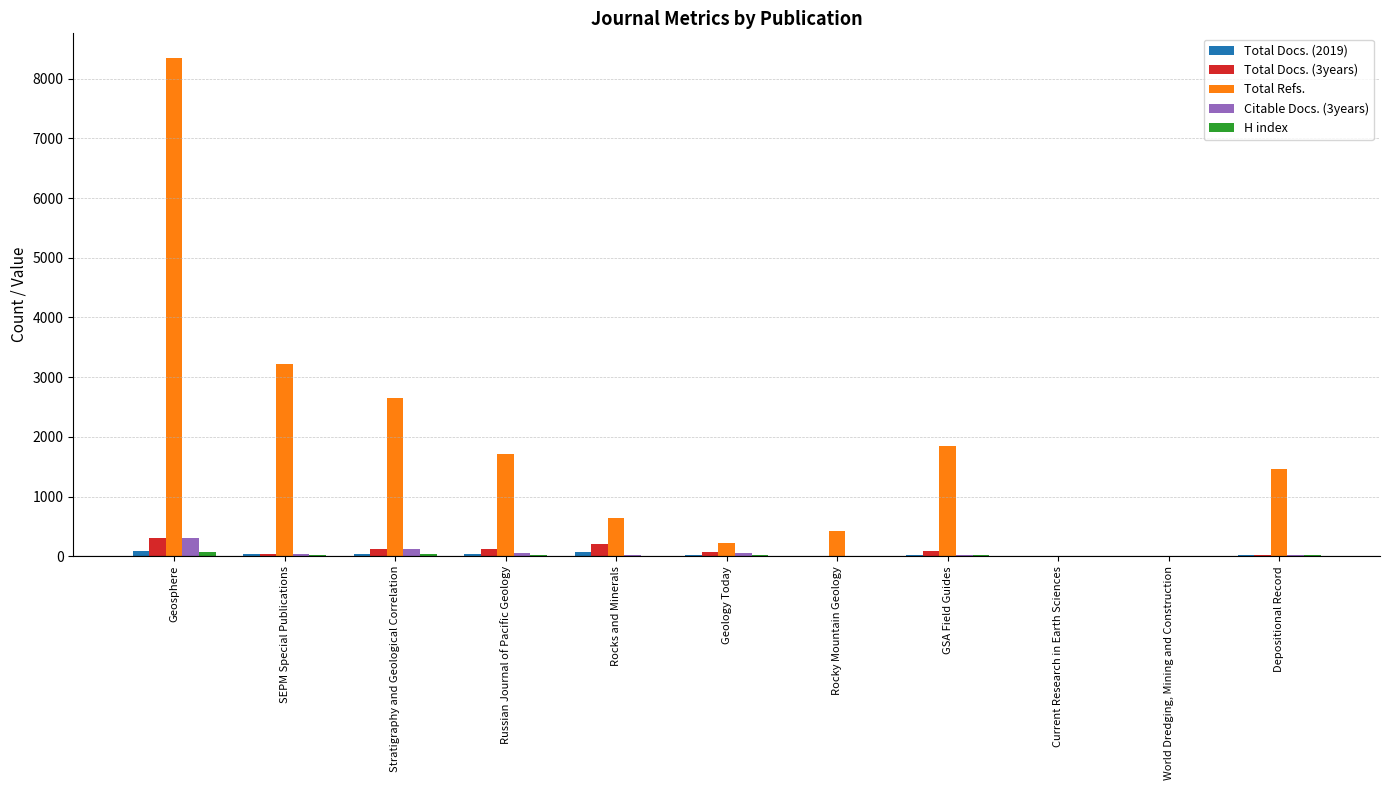

How many groups of bars are there?

11